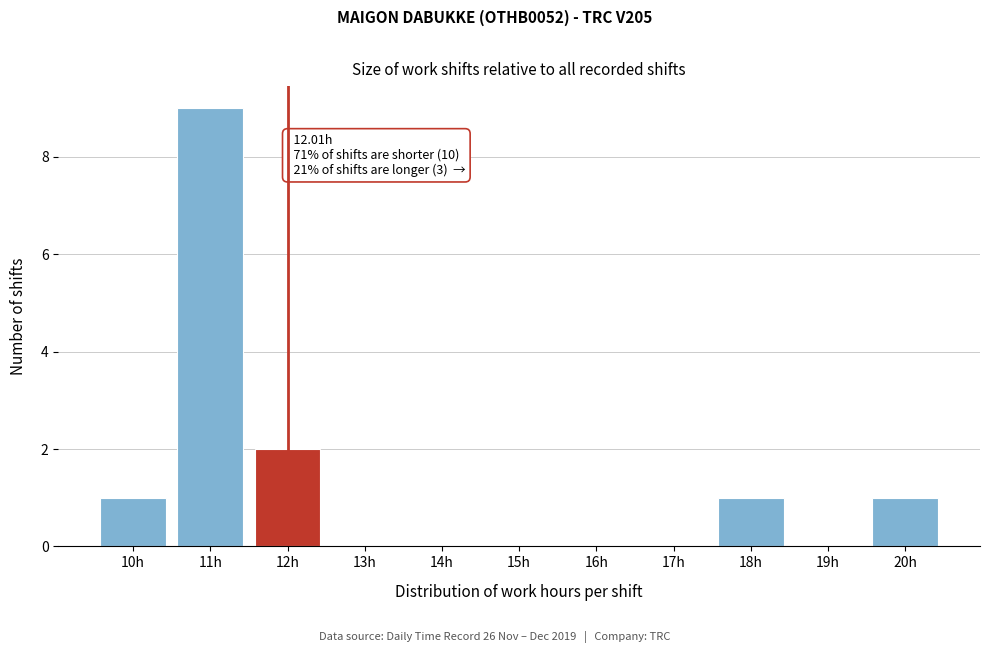

Reading left to right, what are all the values shown in this chart?

10h=1	11h=9	12h=2	13h=0	14h=0	15h=0	16h=0	17h=0	18h=1	19h=0	20h=1